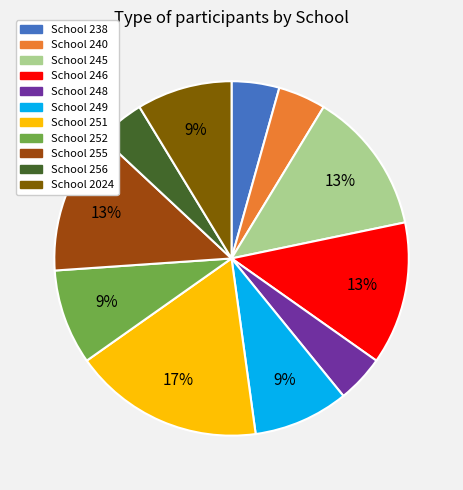

Is there any slice that represents more than half of the pie?

No